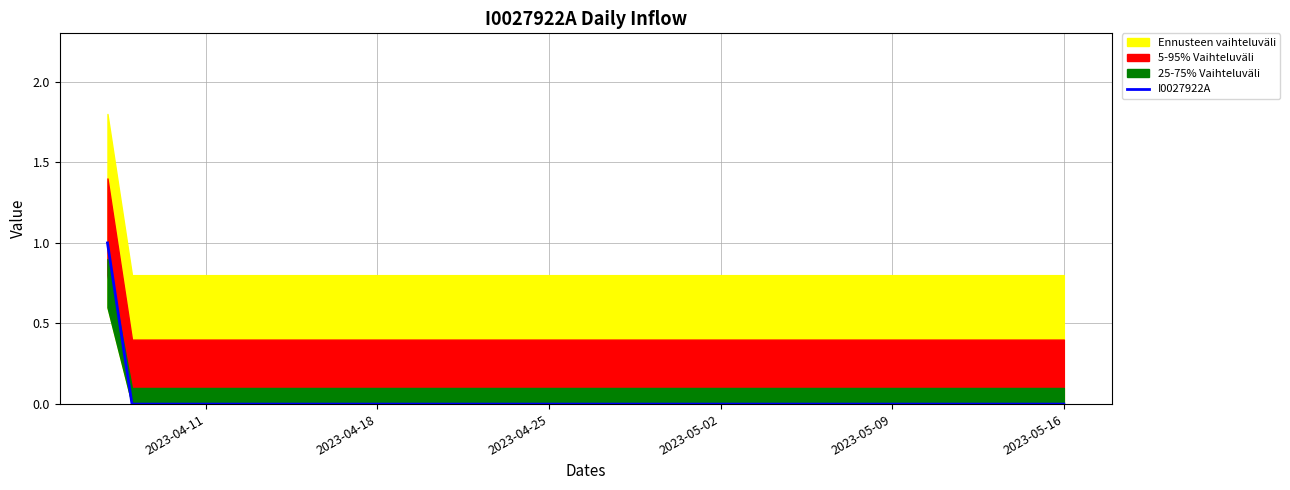

Is it true that I0027922A equals 1 at 2023-05-02?

False